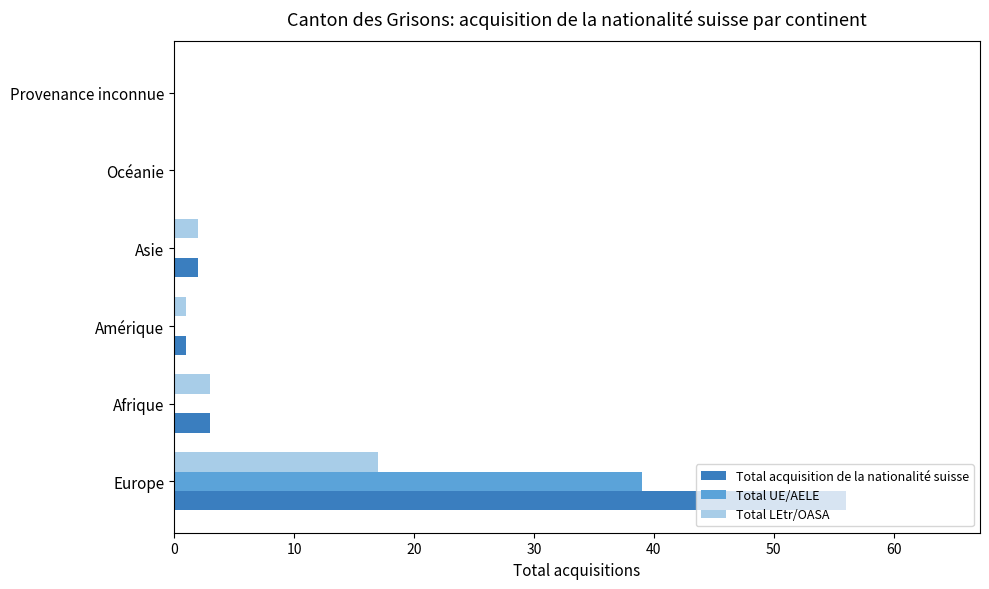

What is the total value across all series at Europe?

112